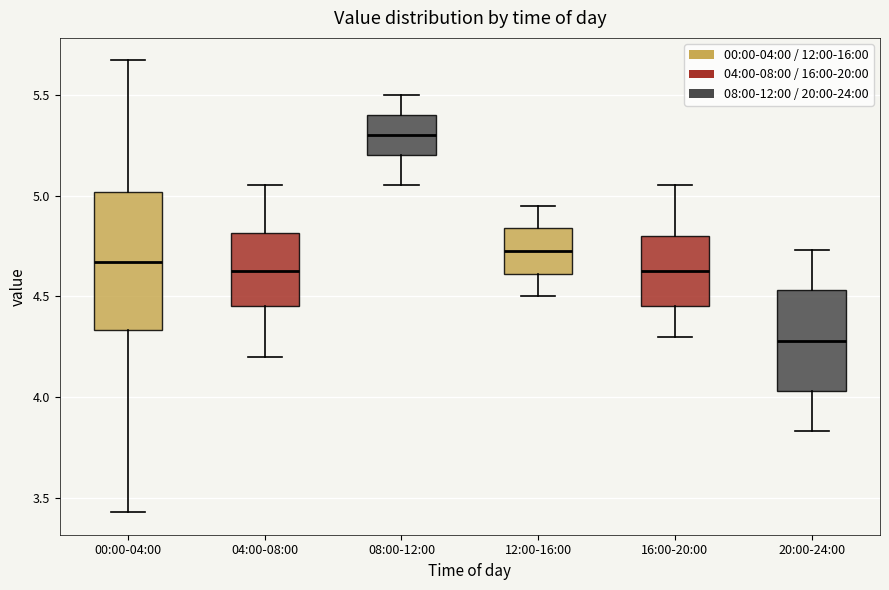

Which box is the tallest, from its lower edge to its upper edge?

00:00-04:00